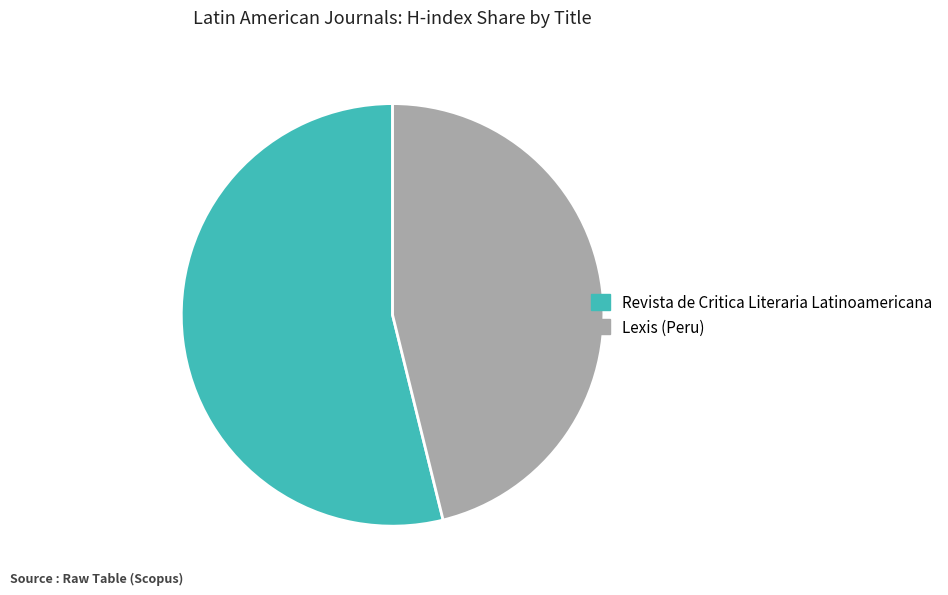

Is the sum of Lexis (Peru) and Revista de Critica Literaria Latinoamericana greater than half?

Yes